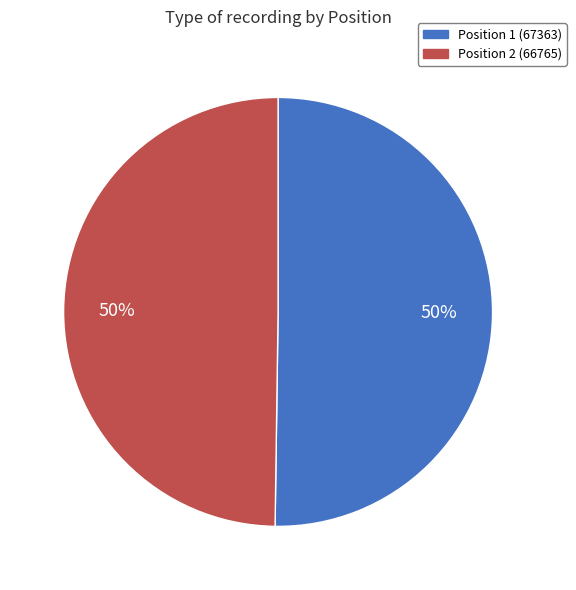

Is the sum of Position 2 and Position 1 greater than half?

Yes